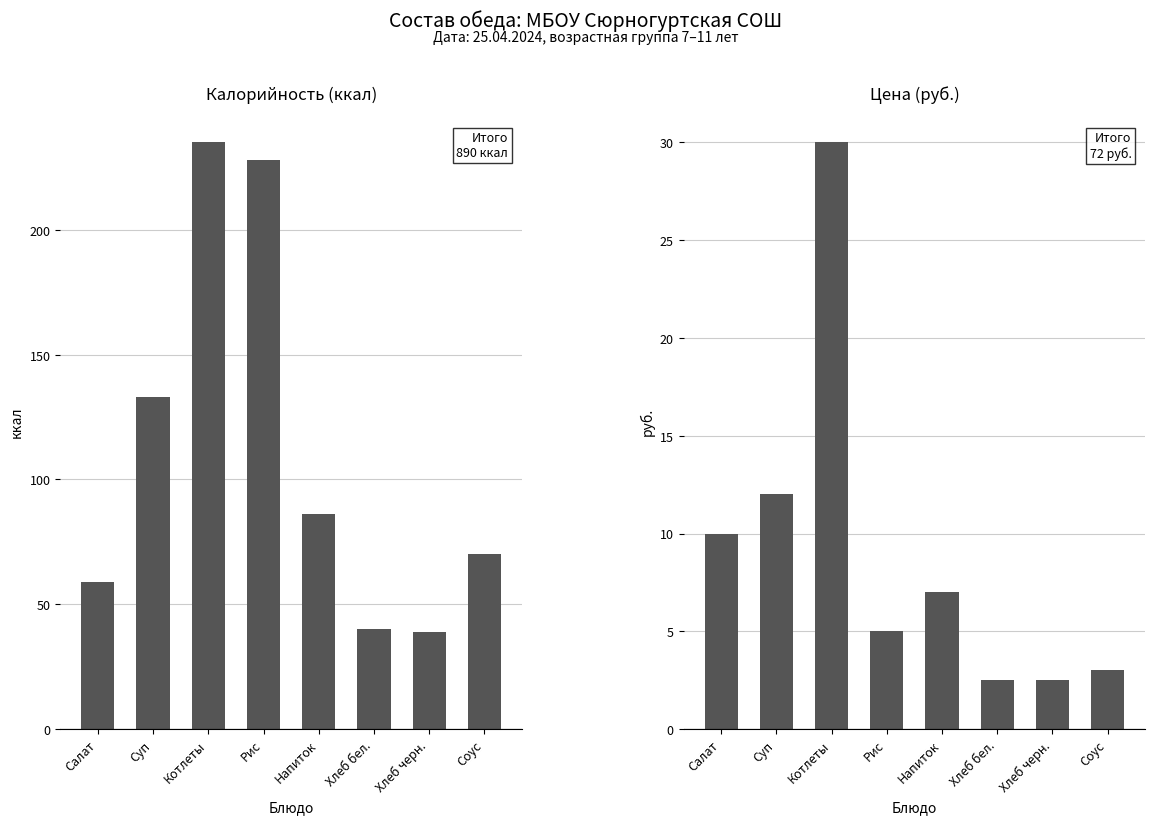

What is the average value of the Цена series?

9.0